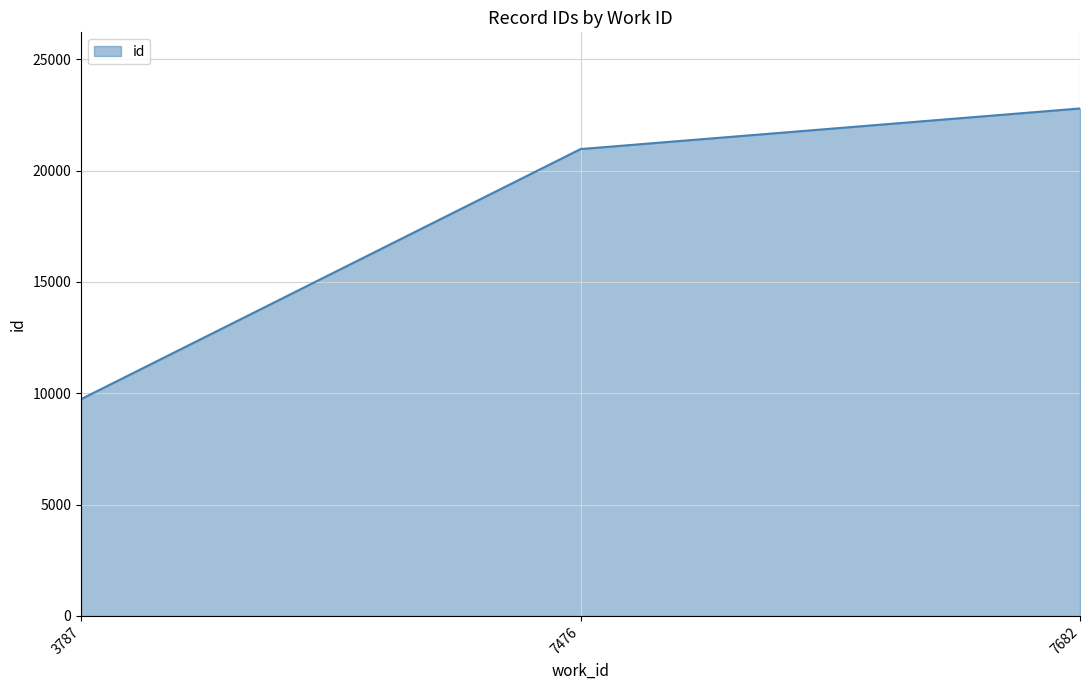

Rank the categories by value from highest to lowest.

7682, 7476, 3787